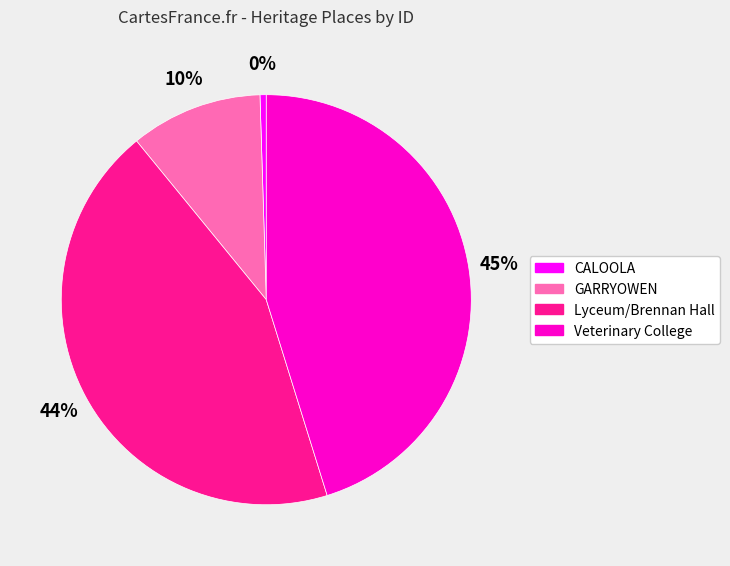

To the nearest percent, what is the difference between the largest and smallest slice percentages?

45%